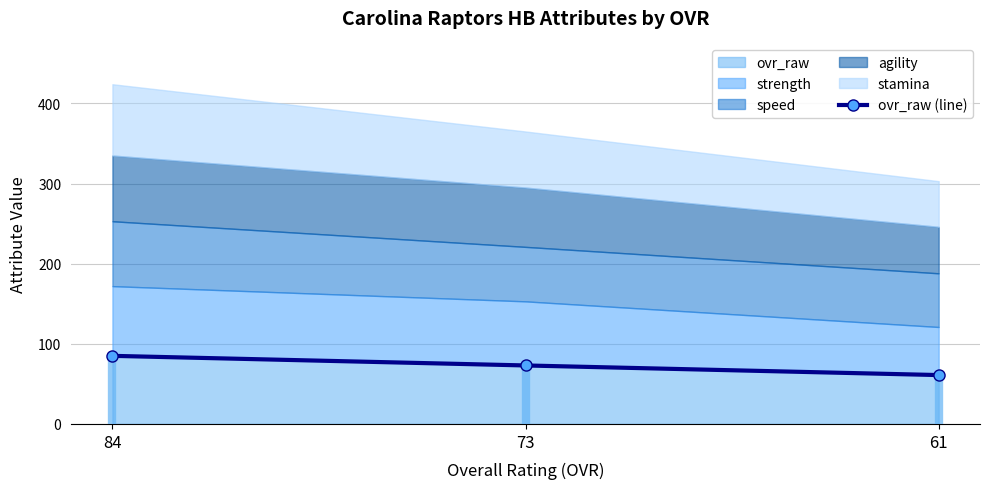

The value at 84 is 26. True or false?

False